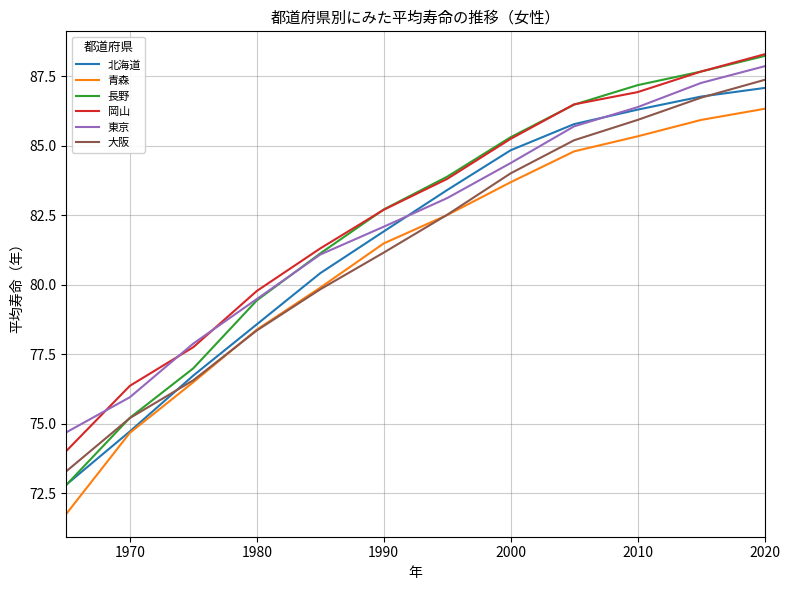

True or false: 青森 and 大阪 intersect in this chart.

True